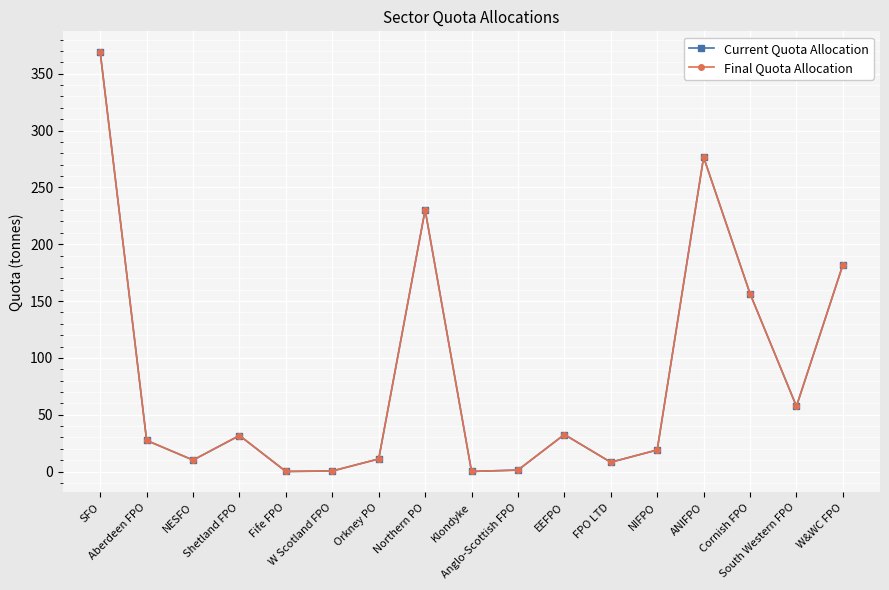

Is it true that Final Quota Allocation equals 32.6 at EEFPO?

True